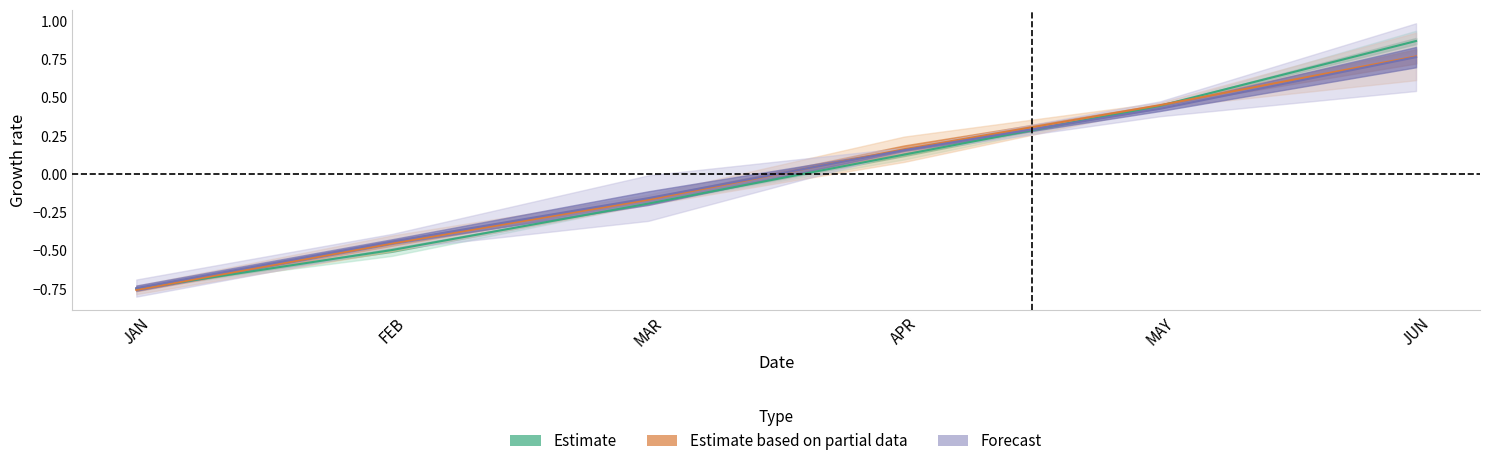

True or false: San Francisco-Oakland-Fremont CA has more than 2 interior local peaks.

False